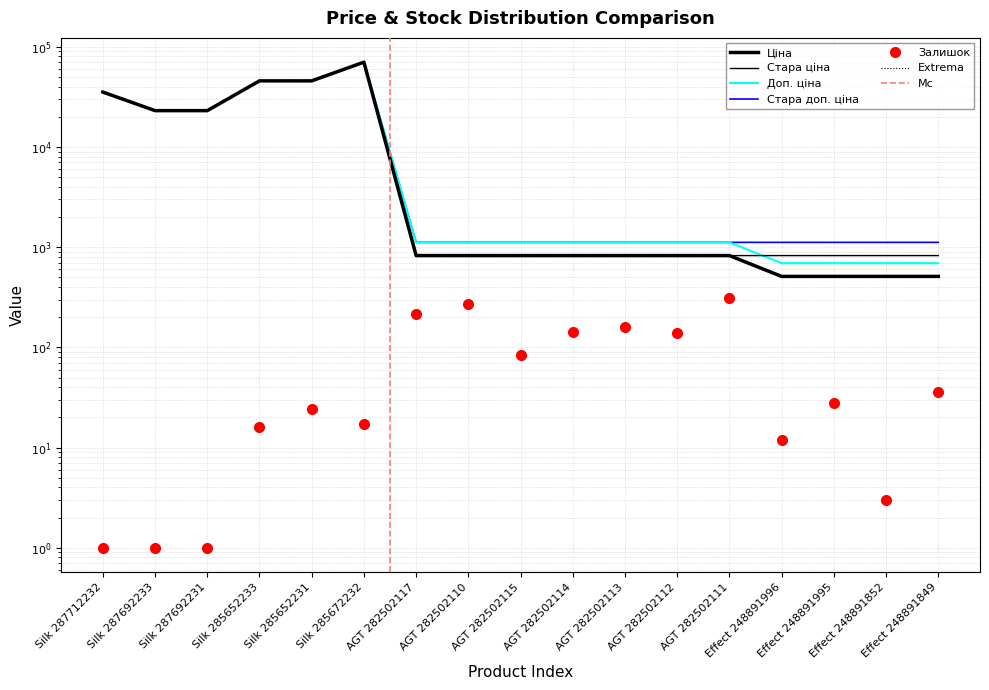

At which category is the sum across all series the highest?

Silk 285672232